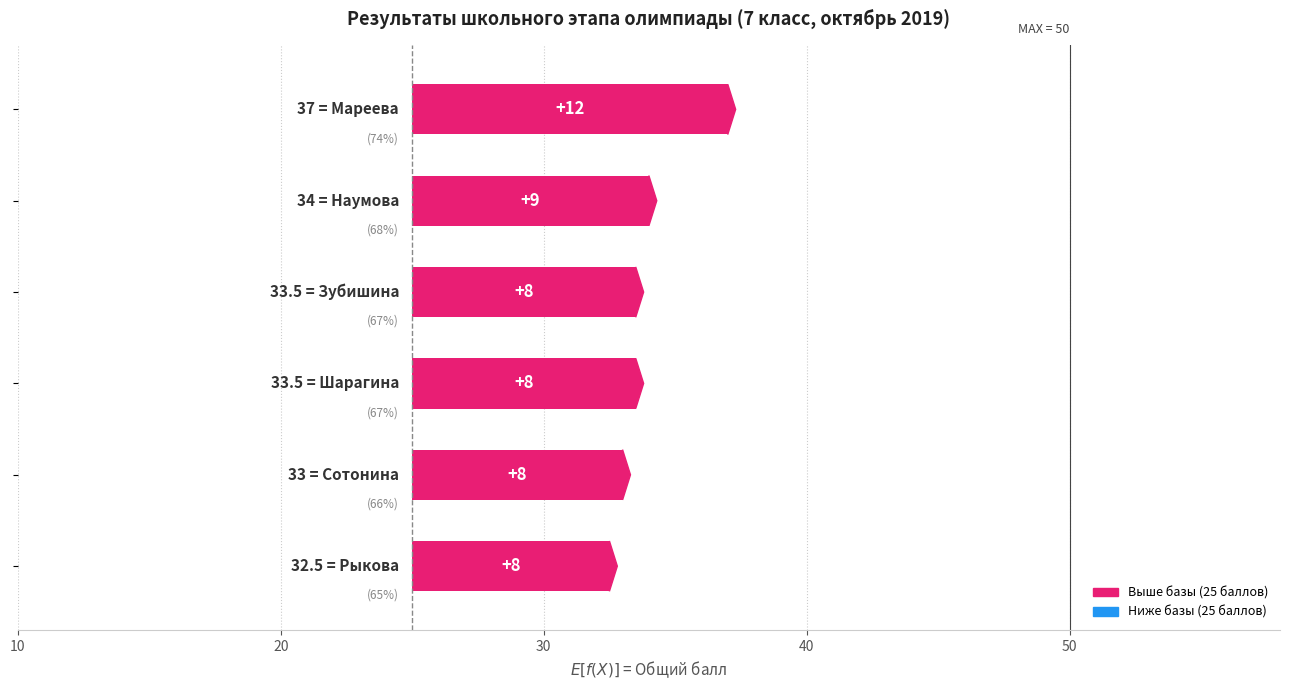

Does the chart contain any negative values?

No